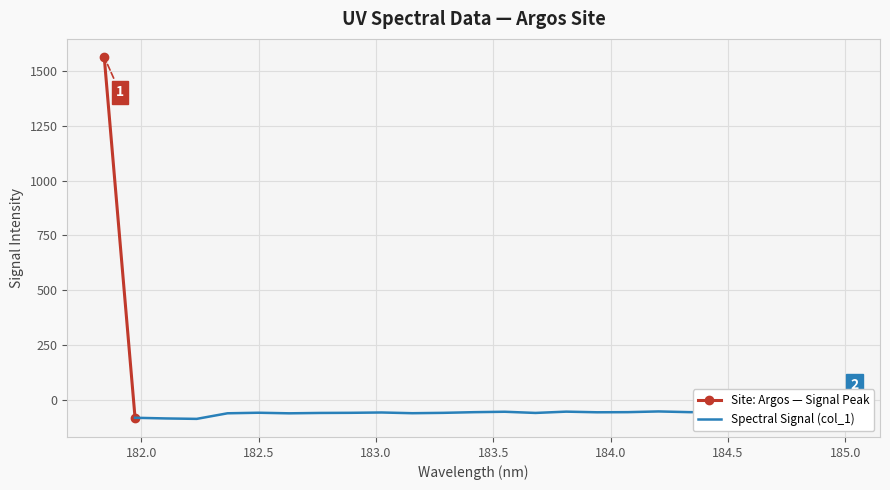

List the labels in order of value, largest first.

181.8418, 184.9911297472, 184.2046578328, 184.8600909338, 184.5979655002, 183.811206745, 183.5488263418, 184.46687888, 184.3357763242, 184.0735234058, 183.4176122368, 184.7290361848, 183.9423730432, 183.0238743082, 182.498667305, 182.8925964608, 183.2863821962, 183.6800245112, 182.7613026778, 183.15513622, 182.3673257152, 182.6299929592, 181.9732053322, 182.1045947288, 182.2359681898